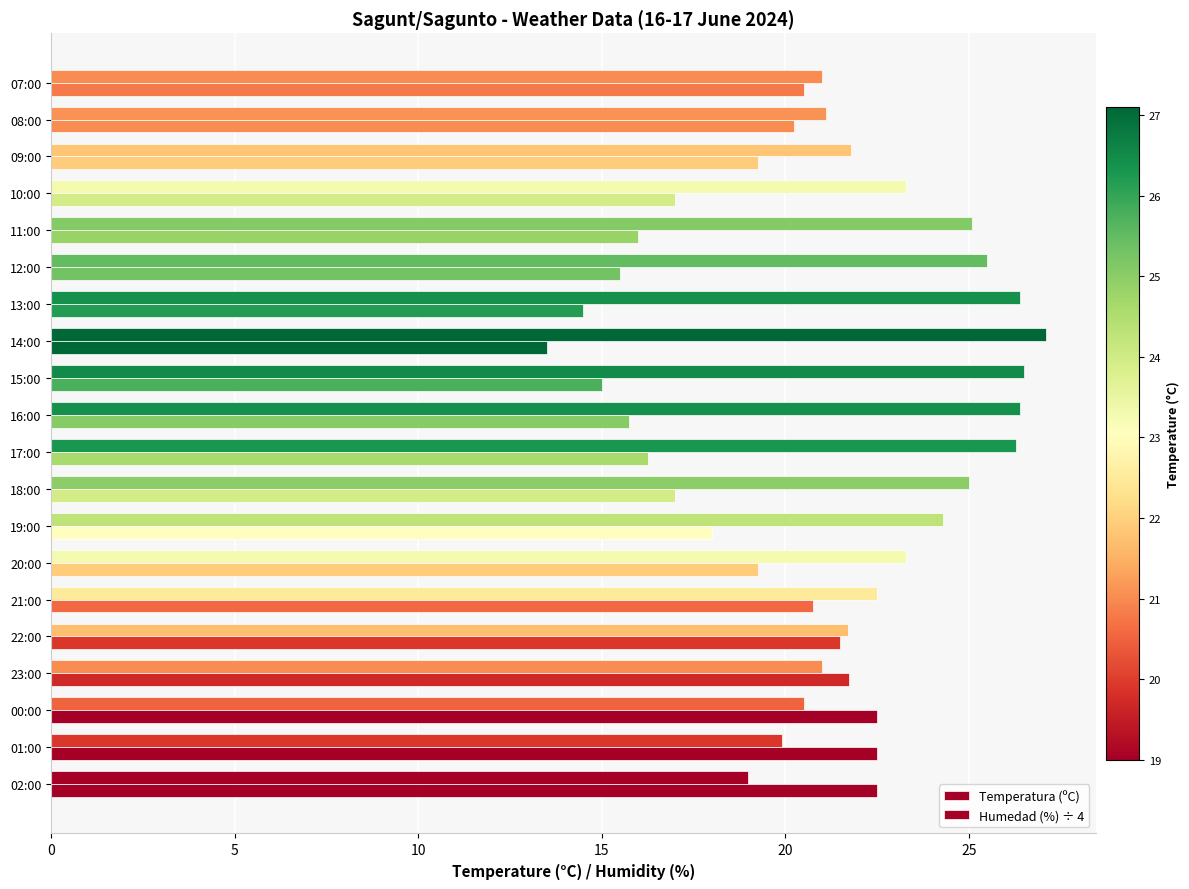

How many categories are shown in the chart?

20